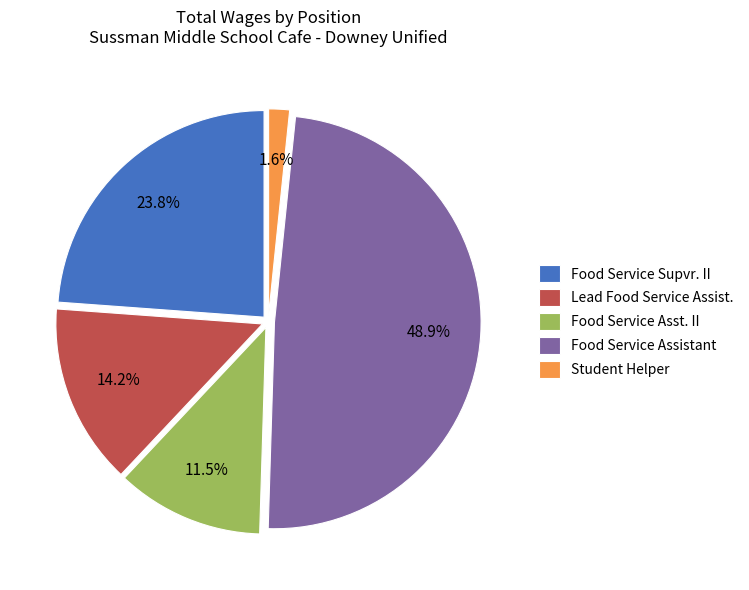

Does Food Service Asst. II represent more than half of the total?

No